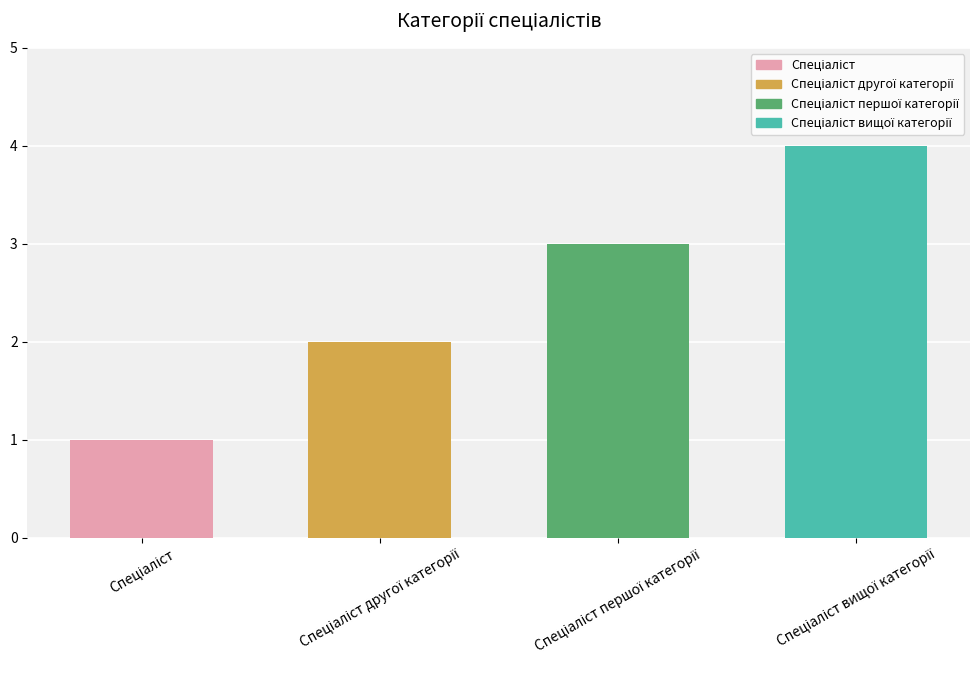

What is the maximum value shown in the chart?

4